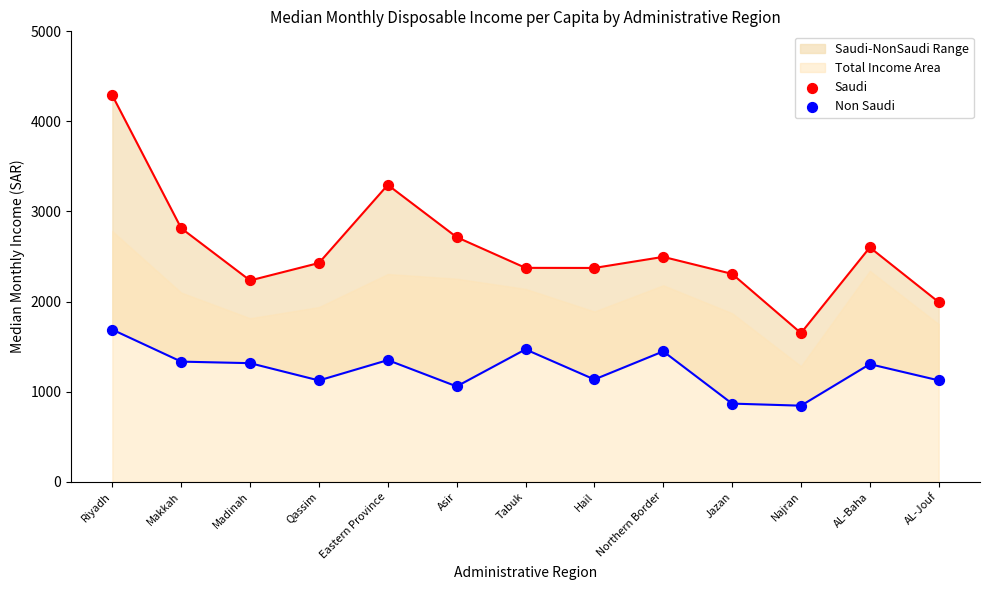

What is the total value across all series at Eastern Province?

4645